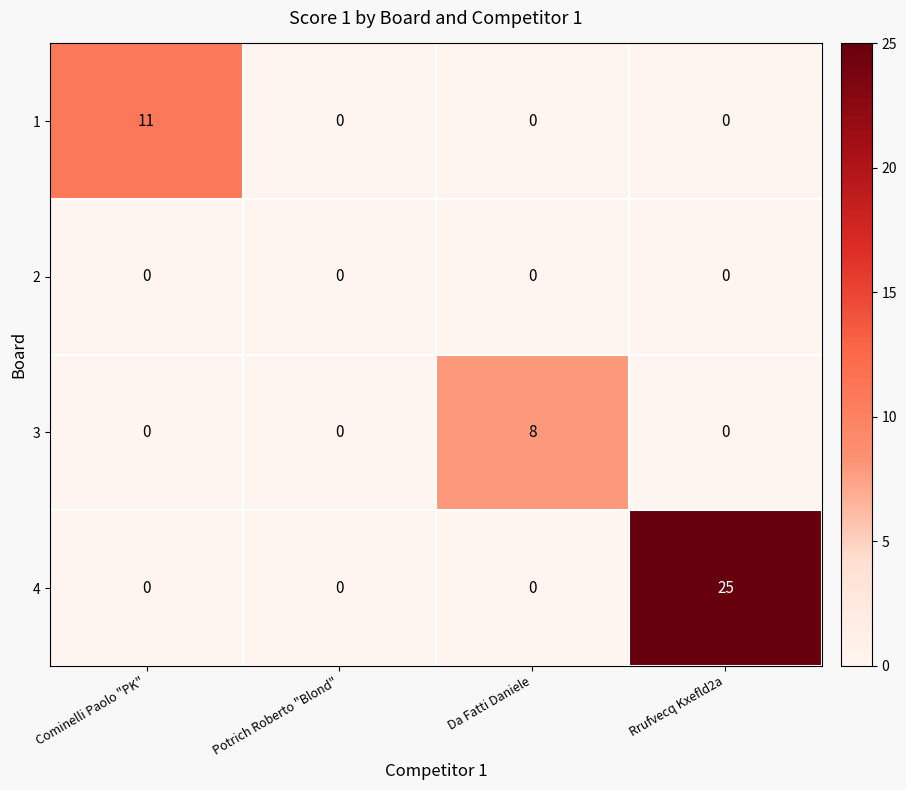

Which label corresponds to the largest value in the chart?

Rrufvecq Kxefld2a